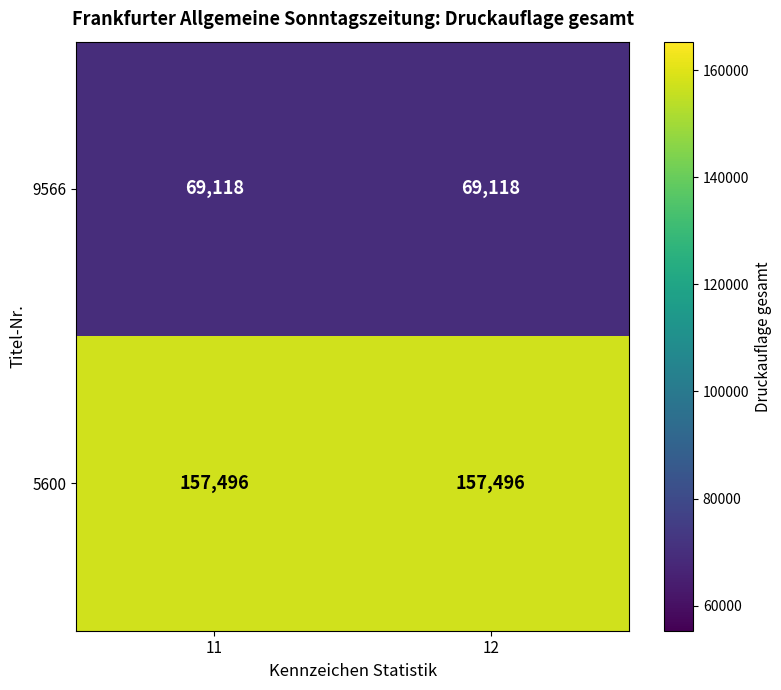

Reading left to right, extract all data points from this chart.

9566: 69118	69118
5600: 157496	157496